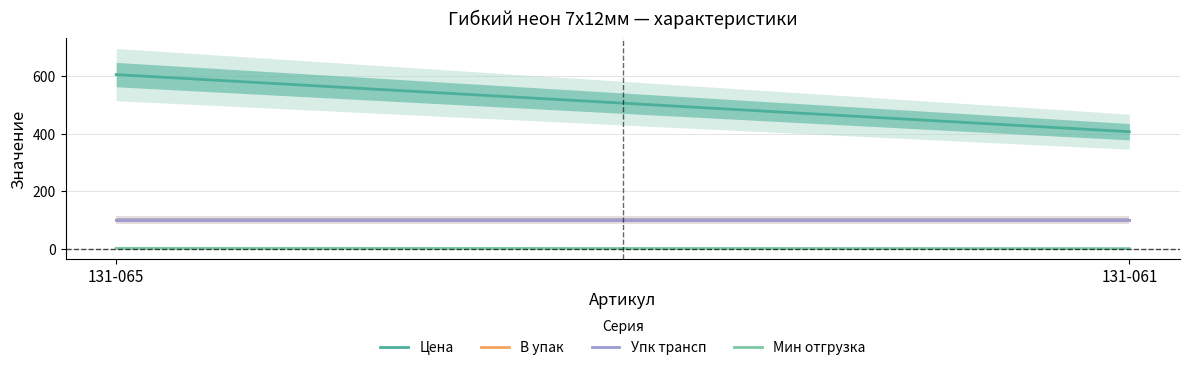

Is the value of Цена at 131-065 greater than the value of Мин отгрузка at 131-061?

Yes